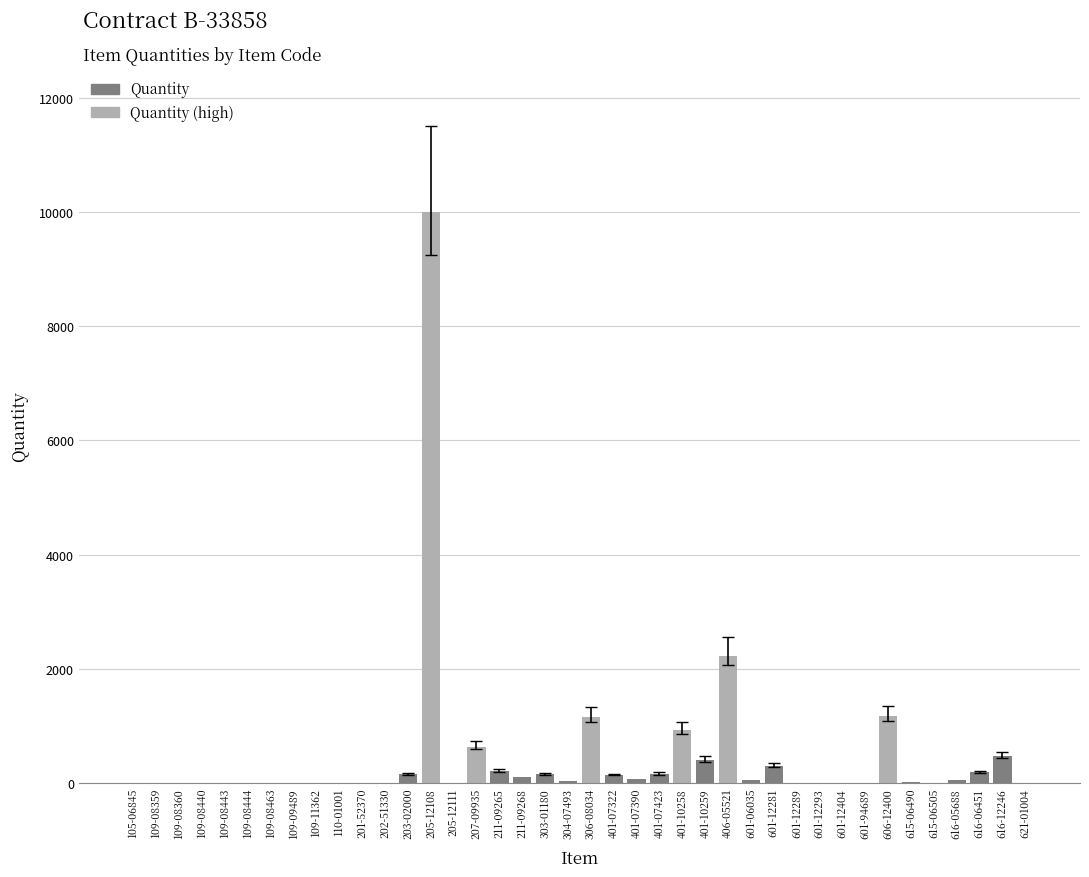

Which category has the highest value across all series?

205-12108